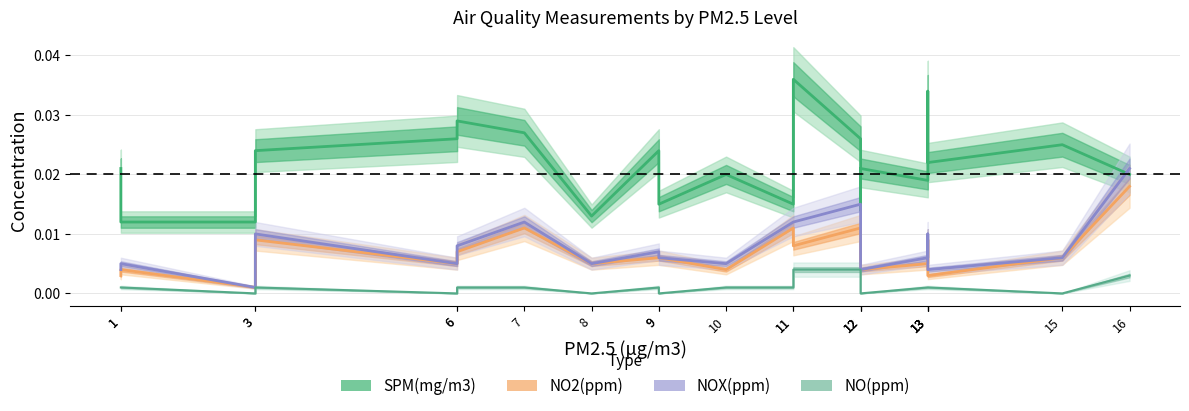

True or false: SPM(mg/m3) and NOX(ppm) intersect in this chart.

True